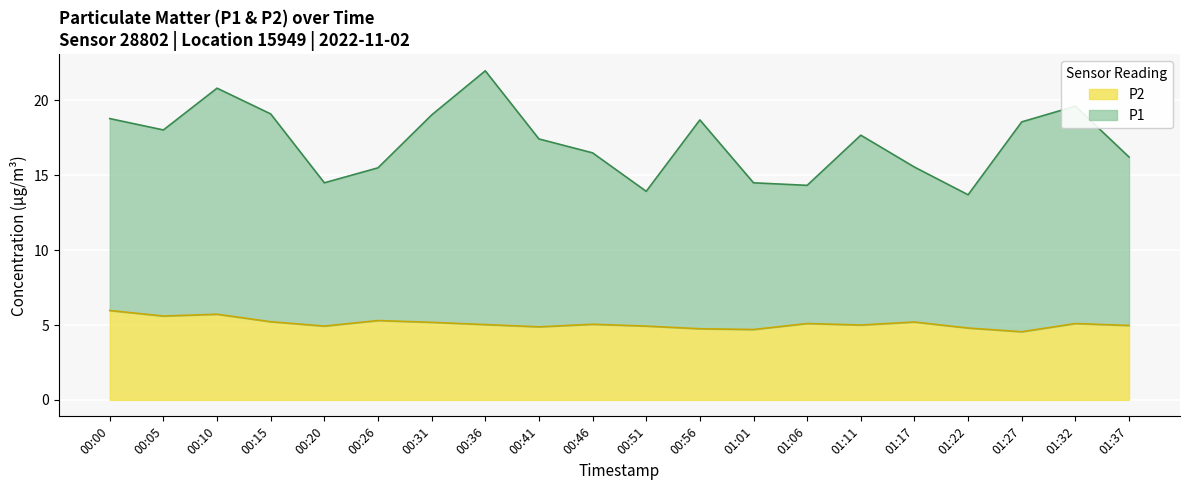

What is the total value across all series at 00:56?

18.7